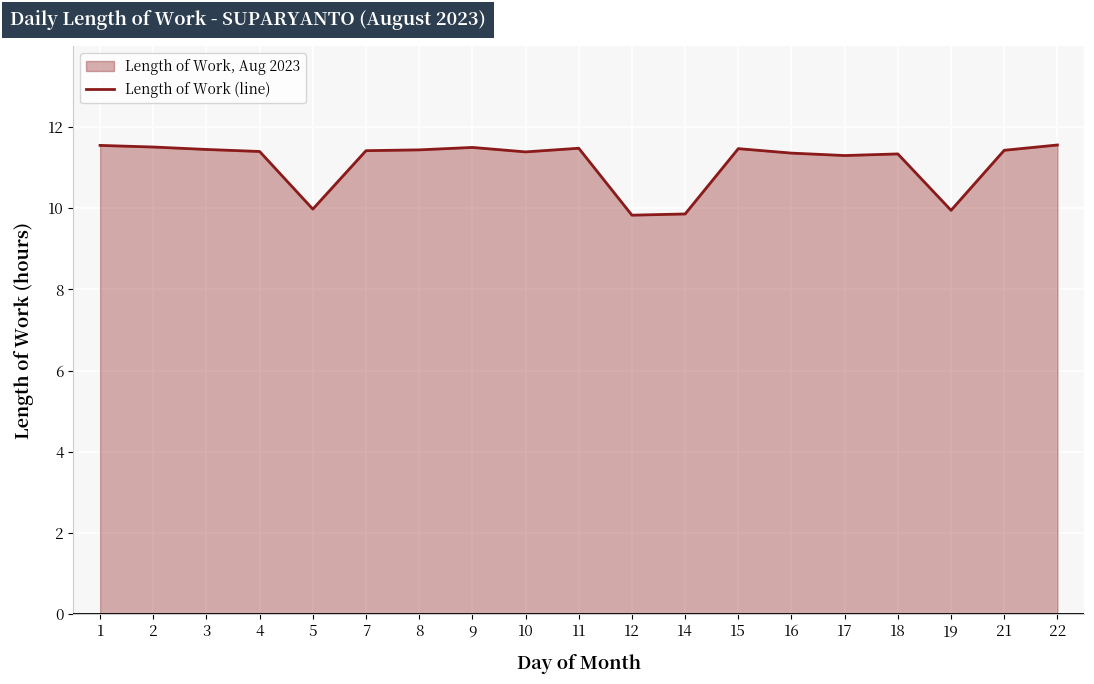

What is the approximate value at 22?

11.6